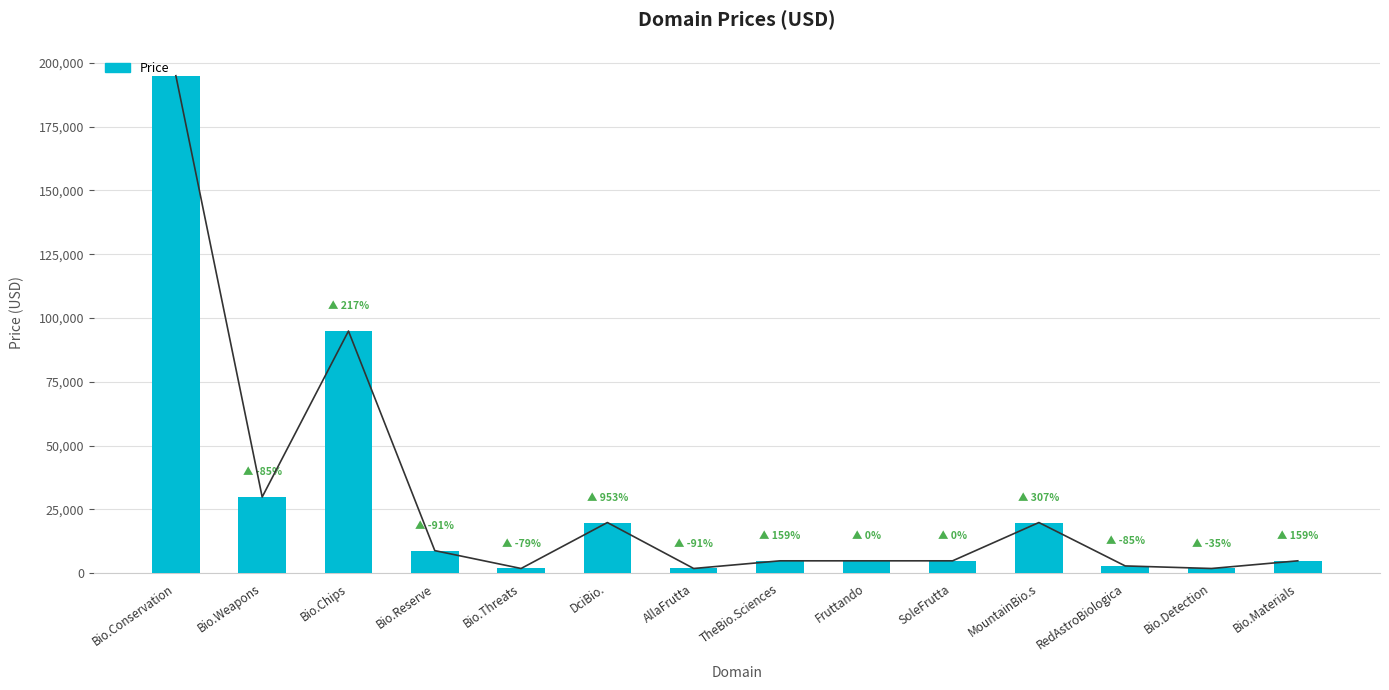

Approximately how many times larger is the value at DciBio. compared to MountainBio.s?

1.0